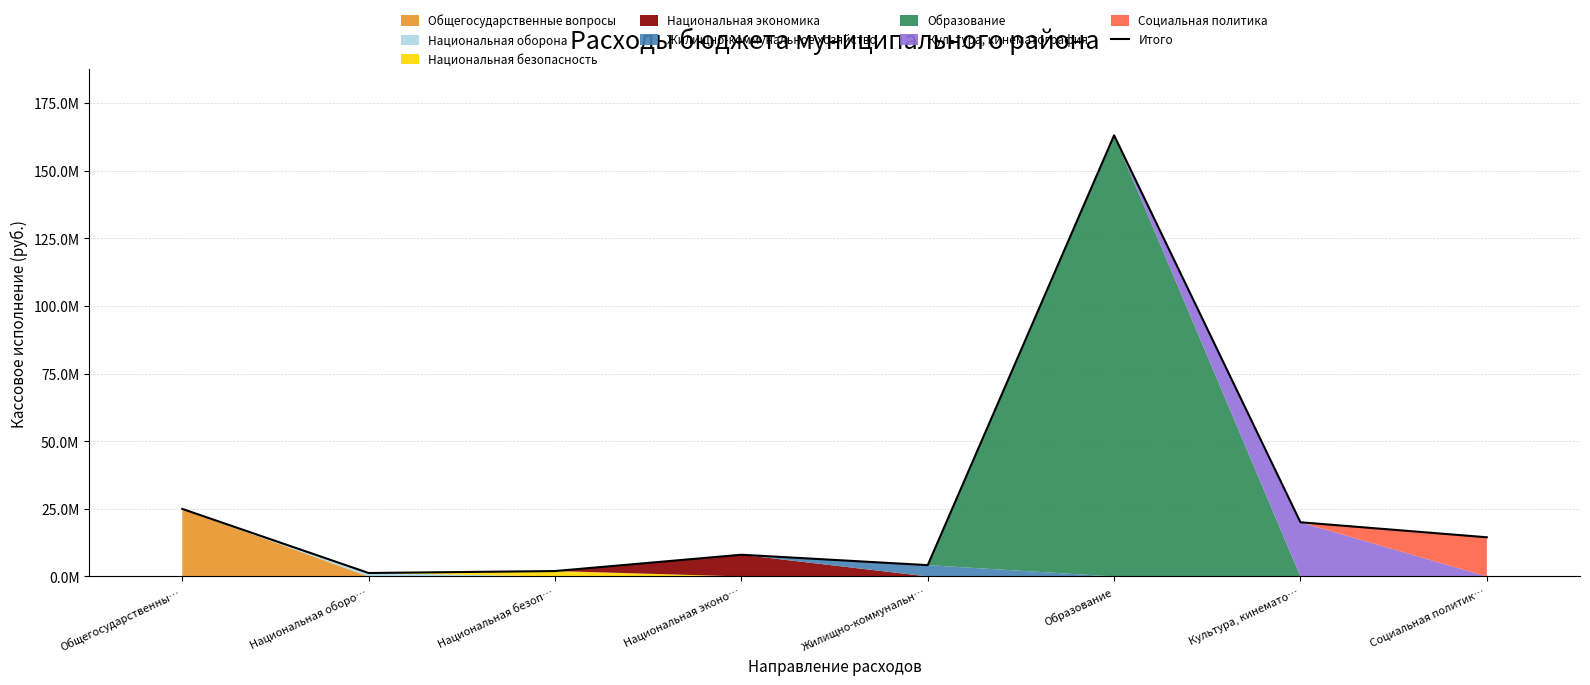

What is the maximum value shown in the chart?

163038268.8